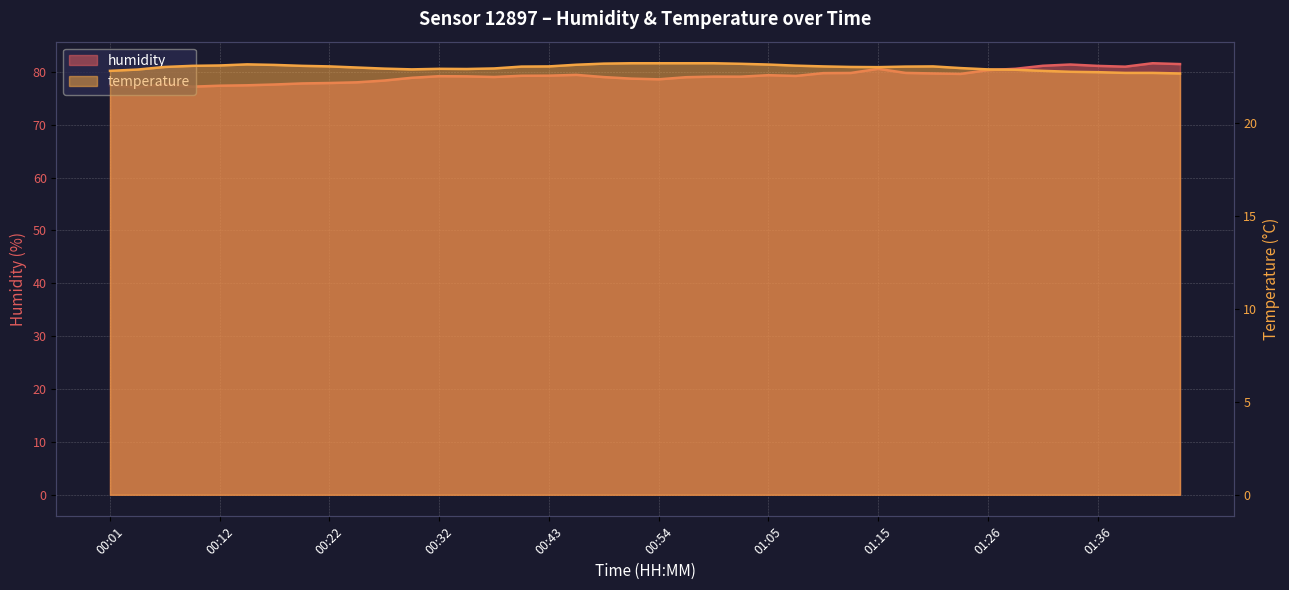

How many distinct data groups are displayed?

2